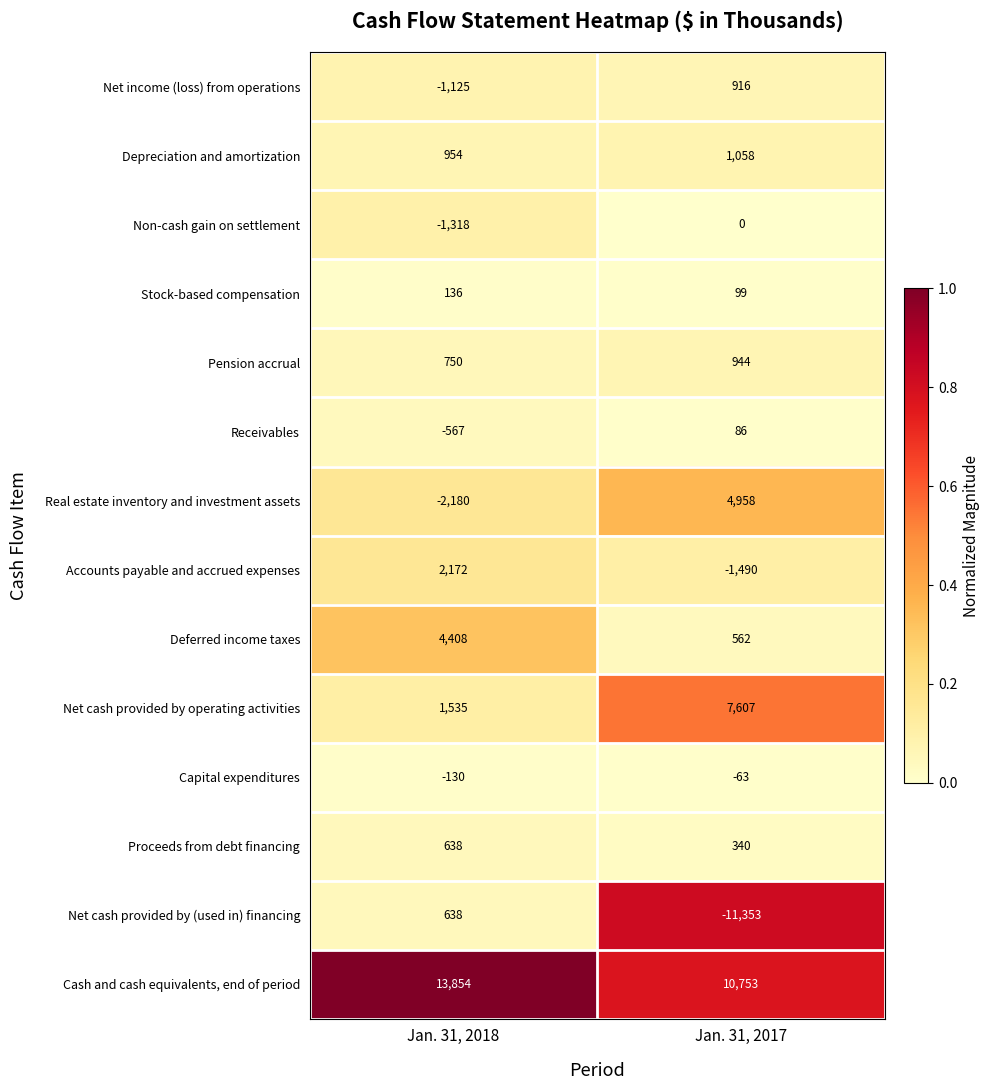

Reading left to right, what are all the values shown in this chart?

Net income (loss) from operations: -1125	916
Depreciation and amortization: 954	1058
Non-cash gain on settlement: -1318	0
Stock-based compensation: 136	99
Pension accrual: 750	944
Receivables: -567	86
Real estate inventory and investment assets: -2180	4958
Accounts payable and accrued expenses: 2172	-1490
Deferred income taxes: 4408	562
Net cash provided by operating activities: 1535	7607
Capital expenditures: -130	-63
Proceeds from debt financing: 638	340
Net cash provided by (used in) financing: 638	-11353
Cash and cash equivalents, end of period: 13854	10753